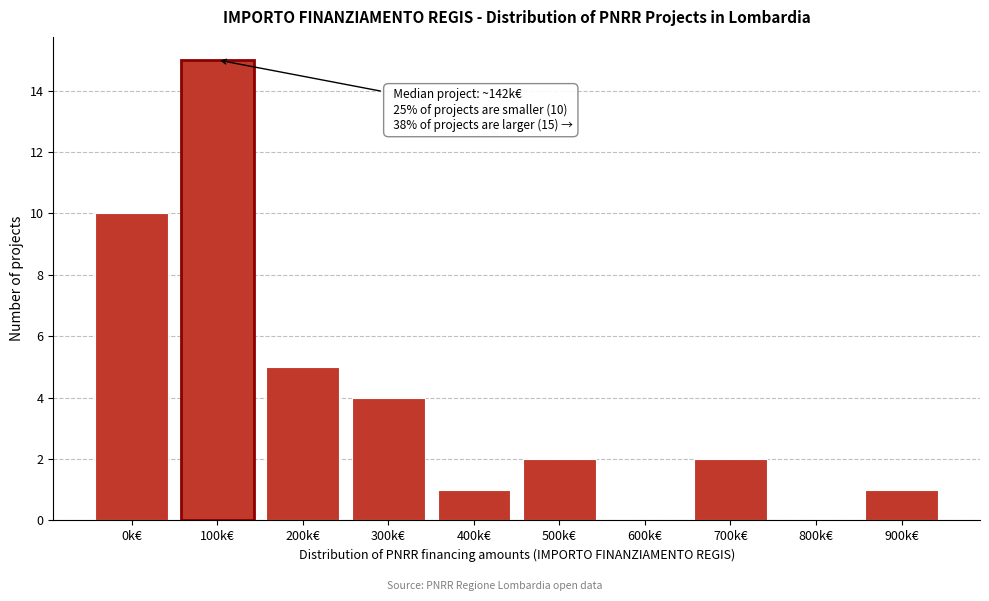

Reading right to left, what are all the values shown in this chart?

900k€=1	800k€=0	700k€=2	600k€=0	500k€=2	400k€=1	300k€=4	200k€=5	100k€=15	0k€=10